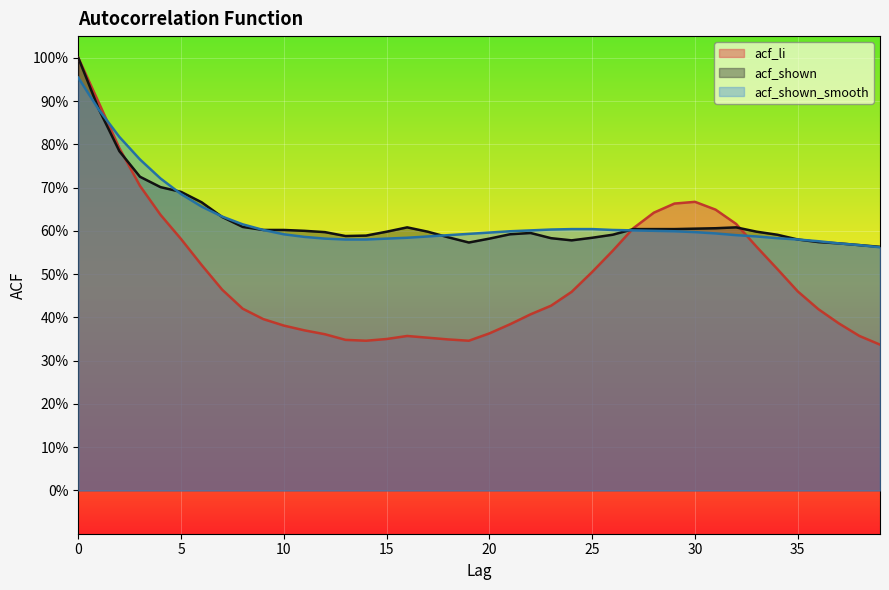

What is the difference between the second highest and second lowest values in the acf_shown_smooth series?

0.3